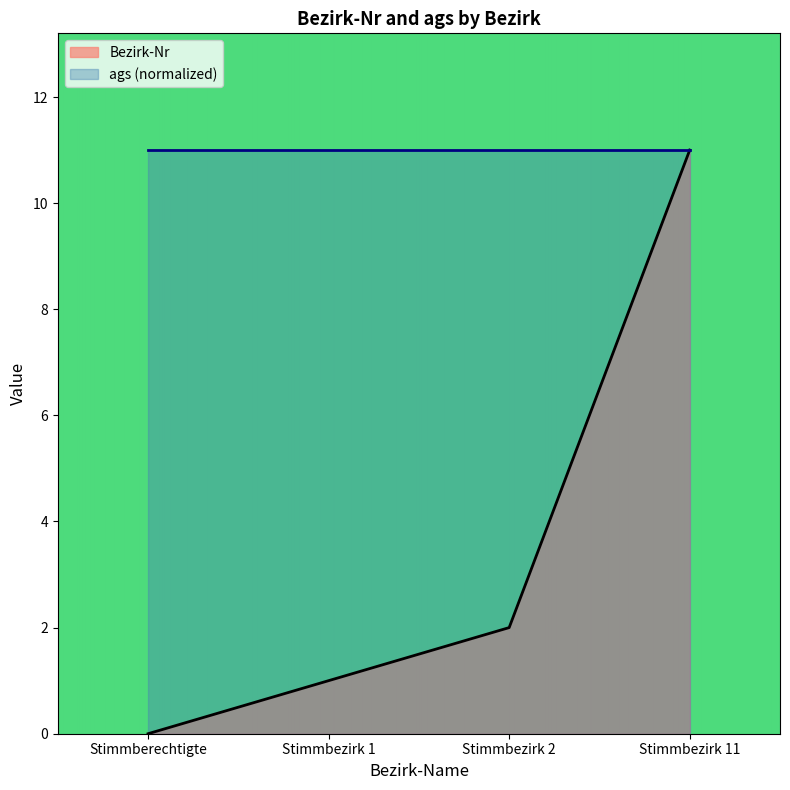

What is the change in value from Stimmberechtigte to Stimmbezirk 2?

+2